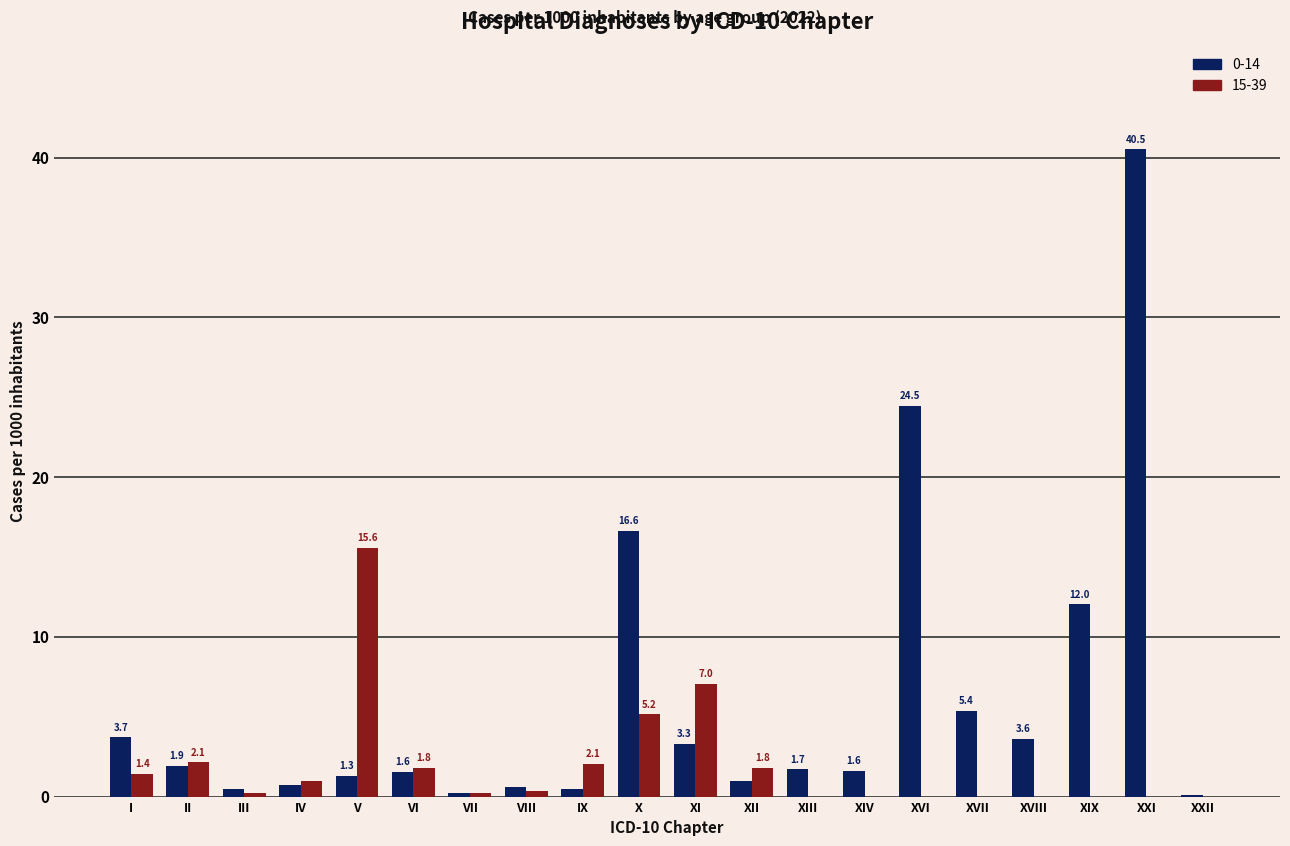

What is the sum of all 0-14 values?

121.3